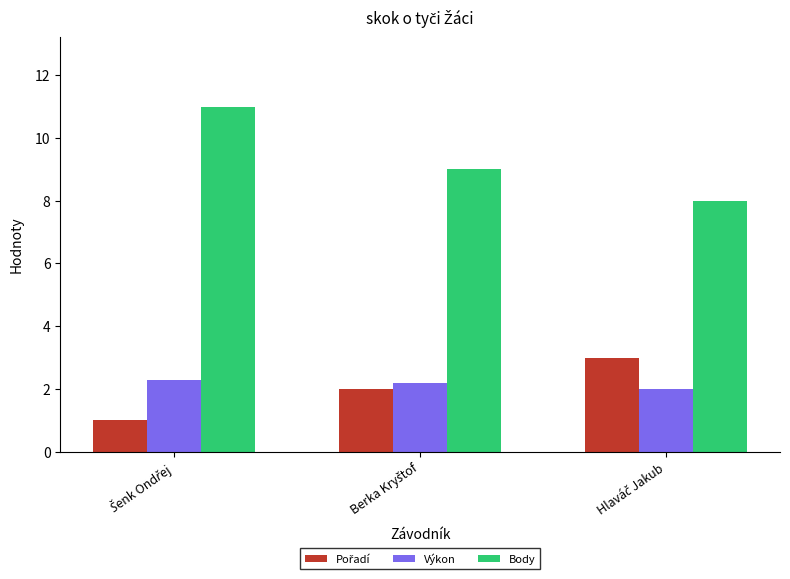

What is the lowest value of the Body series?

8.0